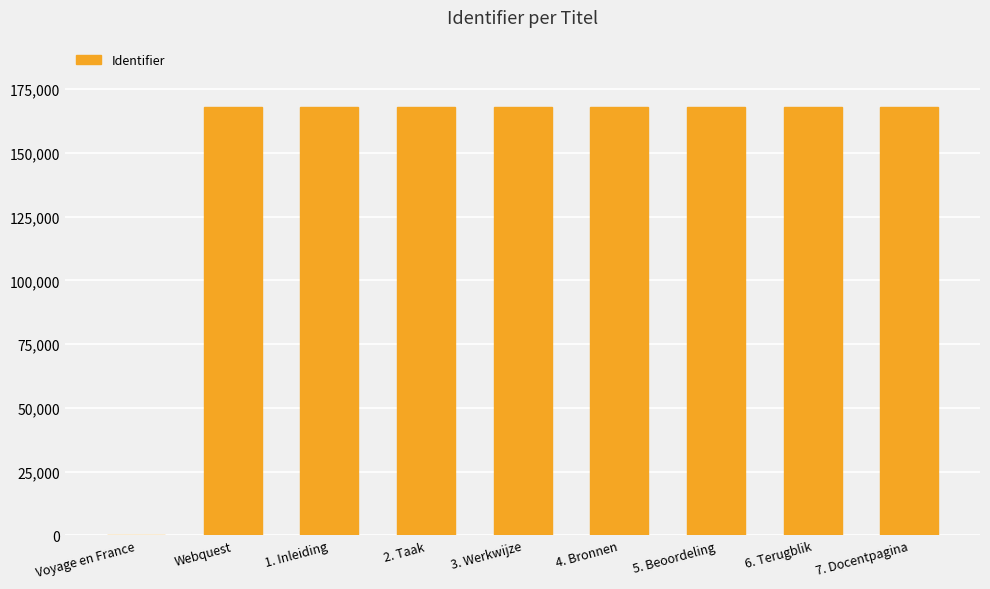

Which has a higher value, 4. Bronnen or Voyage en France?

4. Bronnen